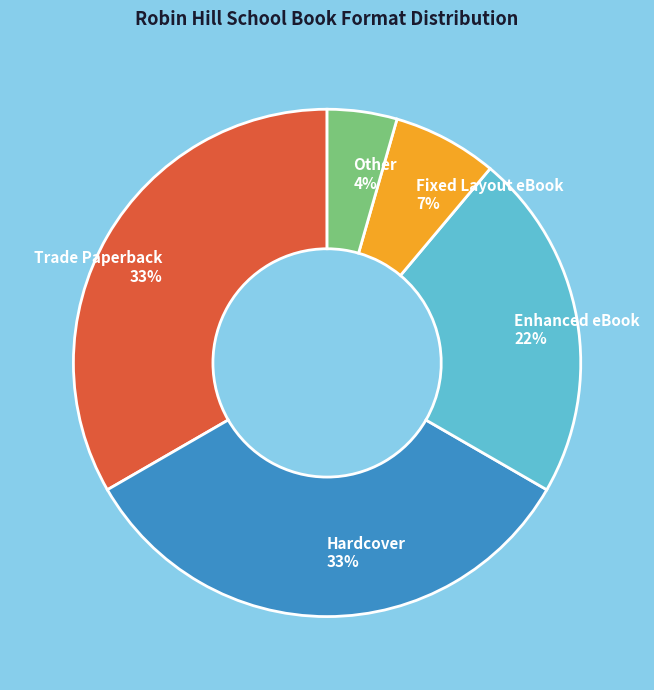

What is the smallest slice in the pie chart?

Other